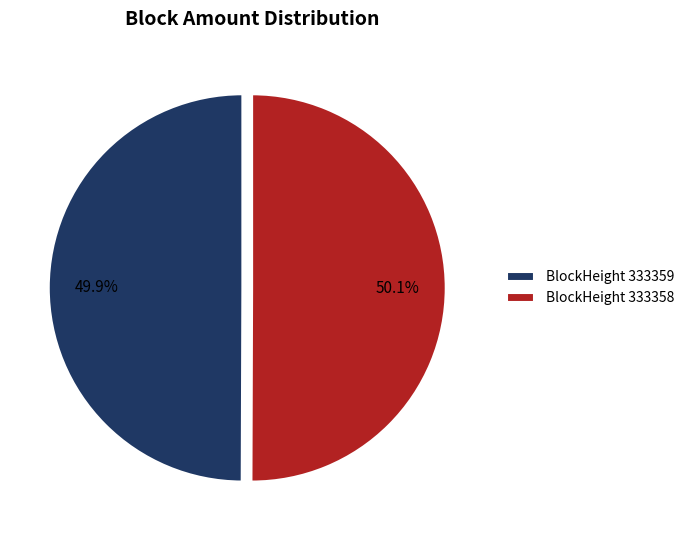

What is the ratio of the value at BlockHeight 333359 to the value at BlockHeight 333358?

1.0